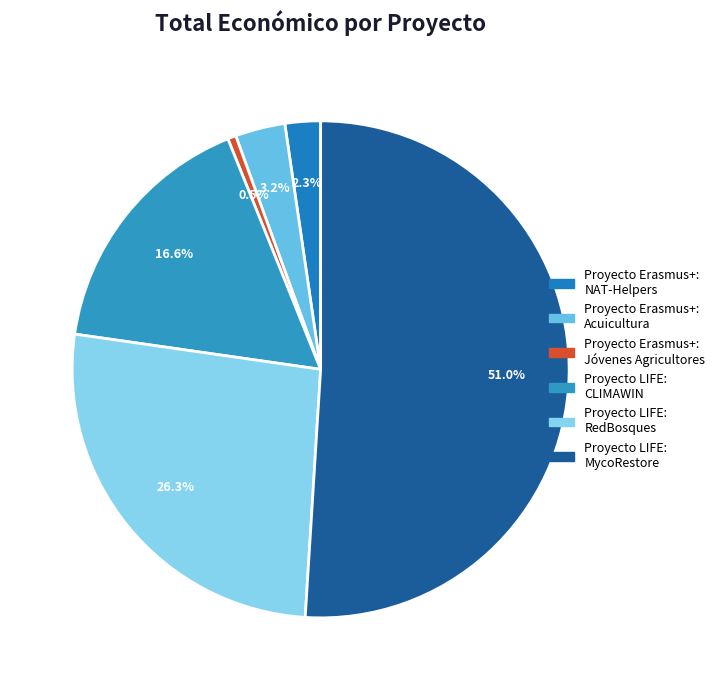

To the nearest percent, what is the average slice percentage?

17%